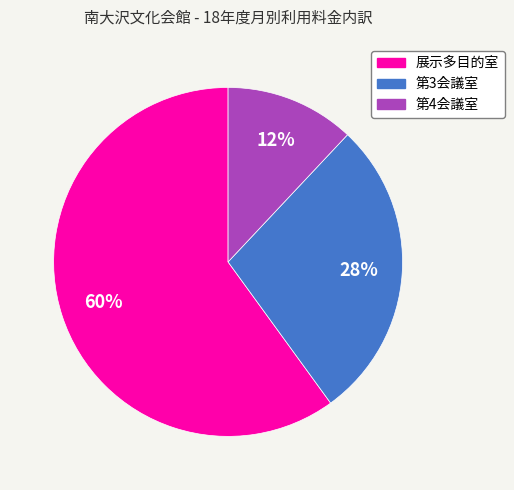

Does 展示多目的室 account for over 50% of the chart?

Yes